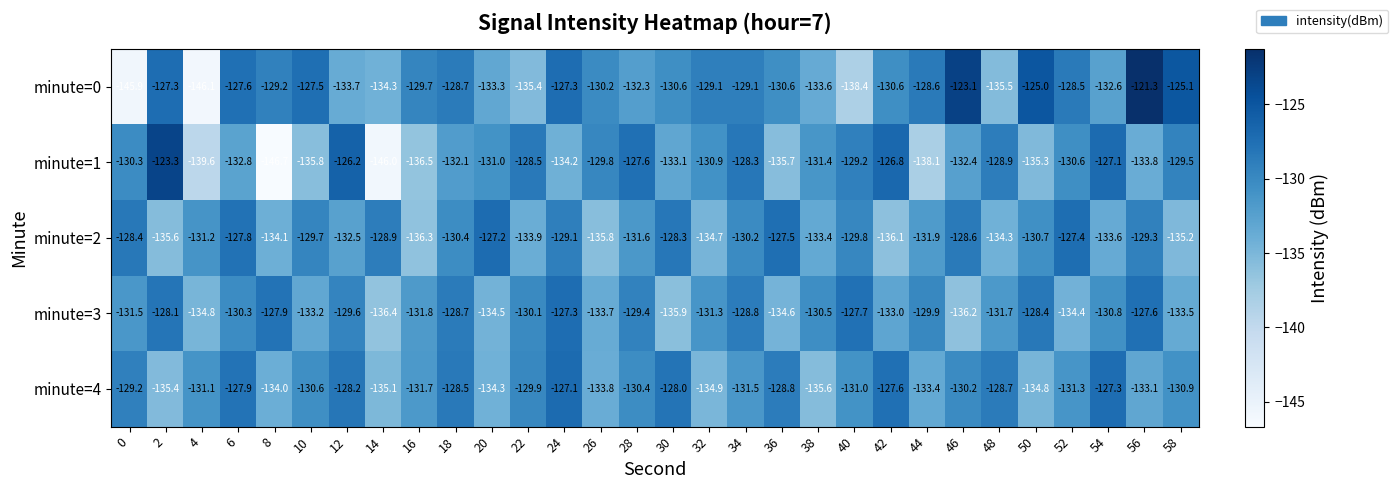

What is the highest value of the minute=0 series?

-121.3